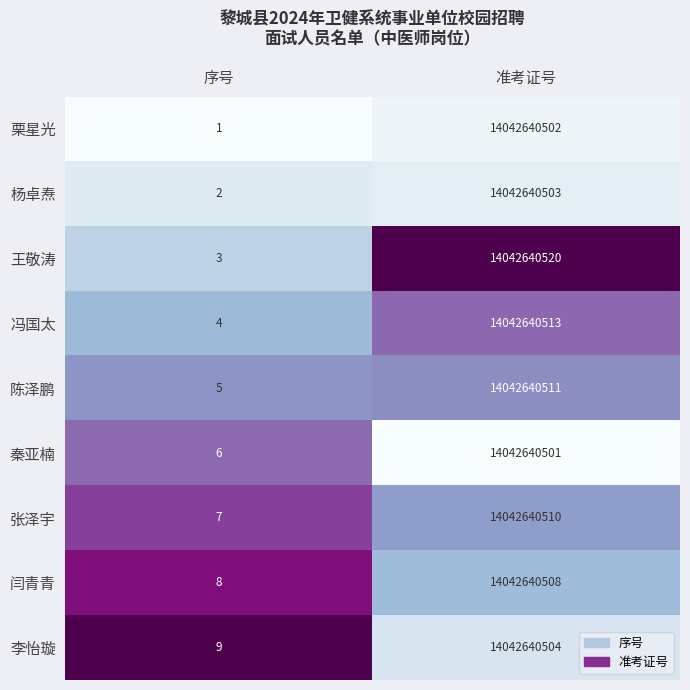

Which series has the largest total across all categories?

王敬涛